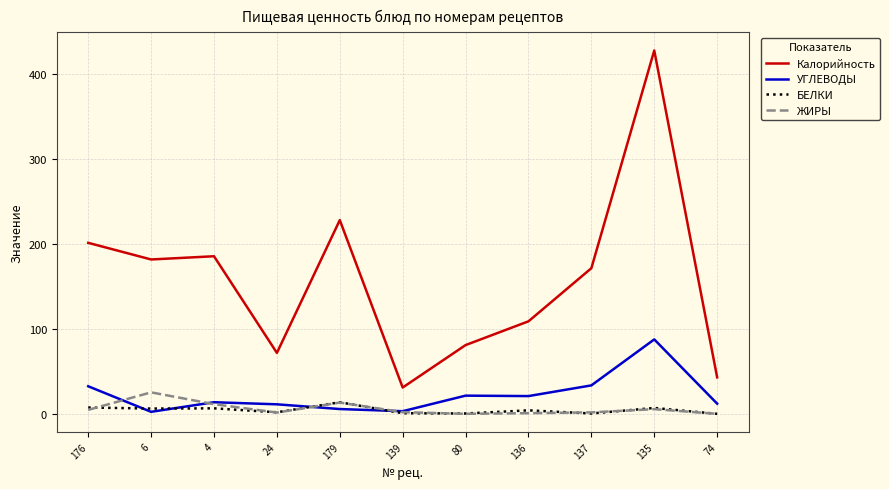

Which category has the highest value across all series?

135